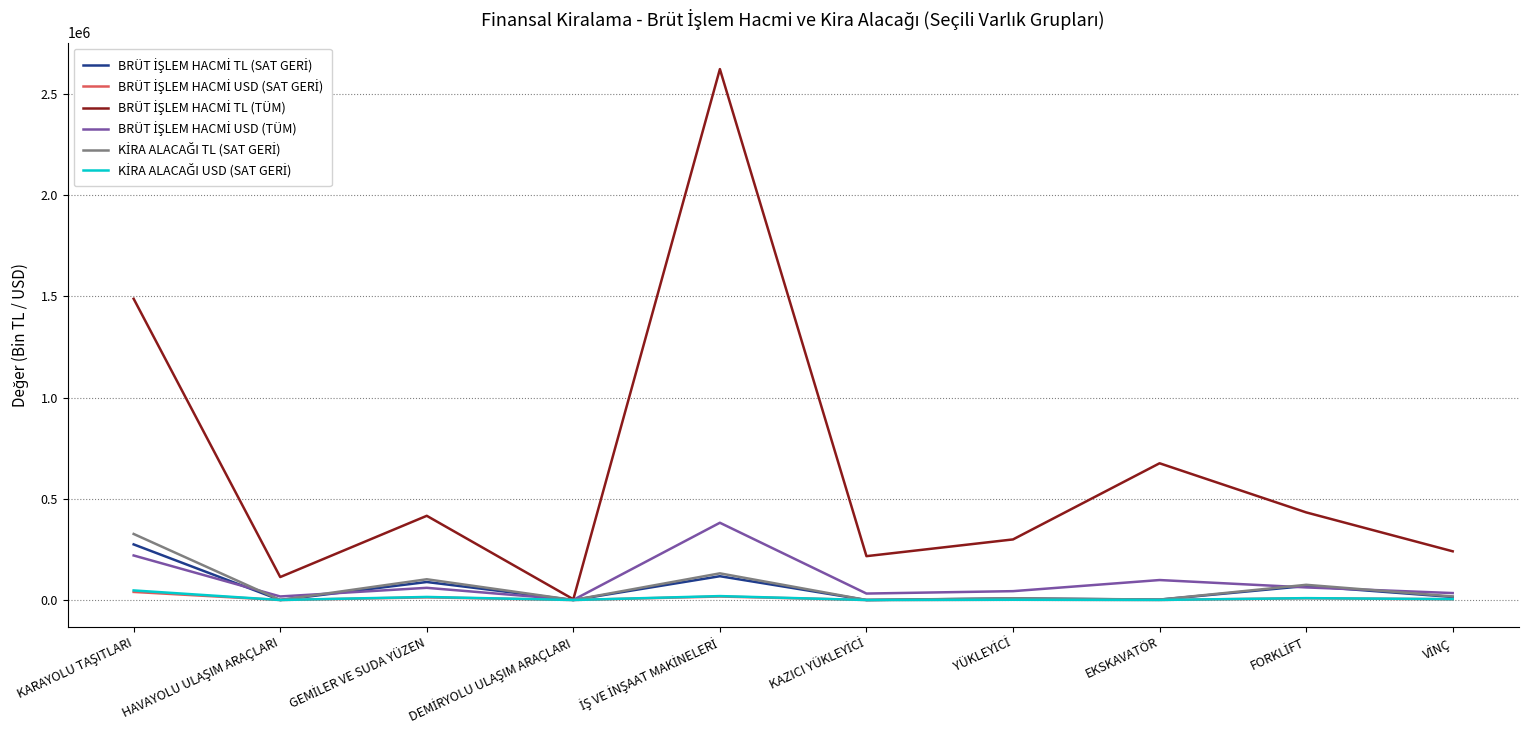

Between FORKLİFT and VİNÇ, which series saw the biggest shift?

BRÜT İŞLEM HACMİ TL (TÜM)